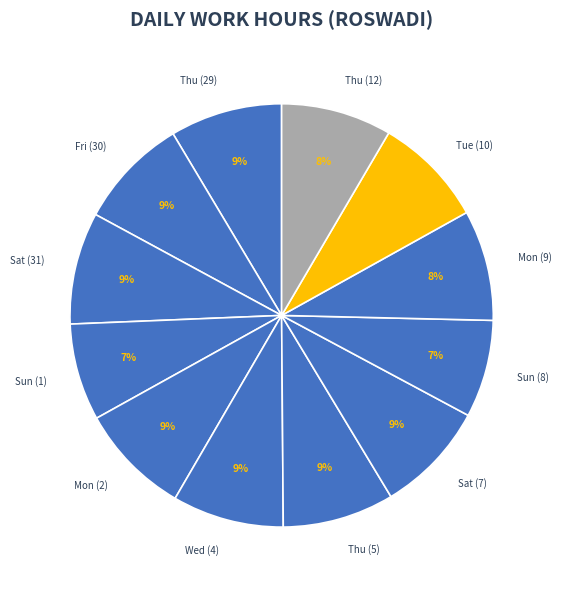

True or false: Sun (1) accounts for 2% of the total.

False